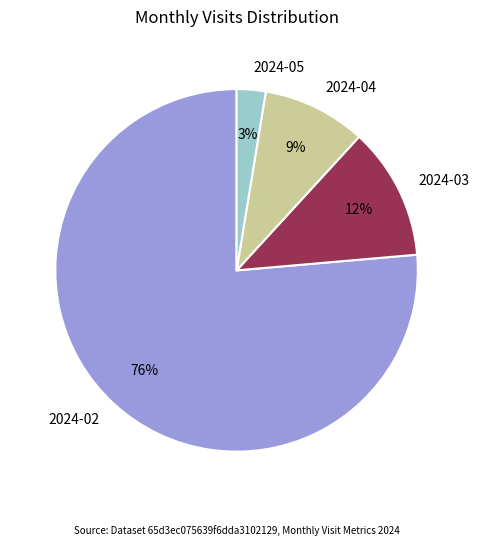

Count the number of slices in the pie.

4